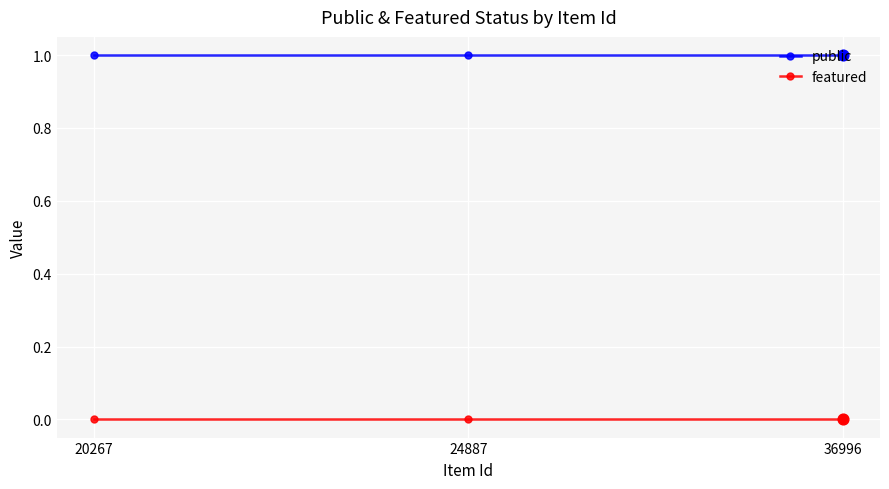

Which series has the largest total across all categories?

public